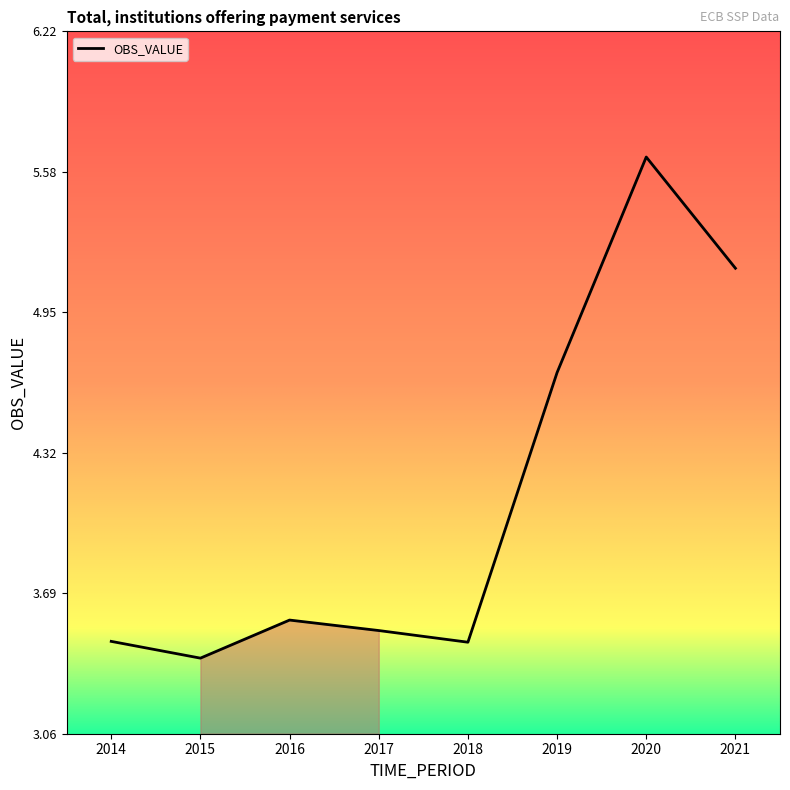

Which label corresponds to the largest value in the chart?

2020